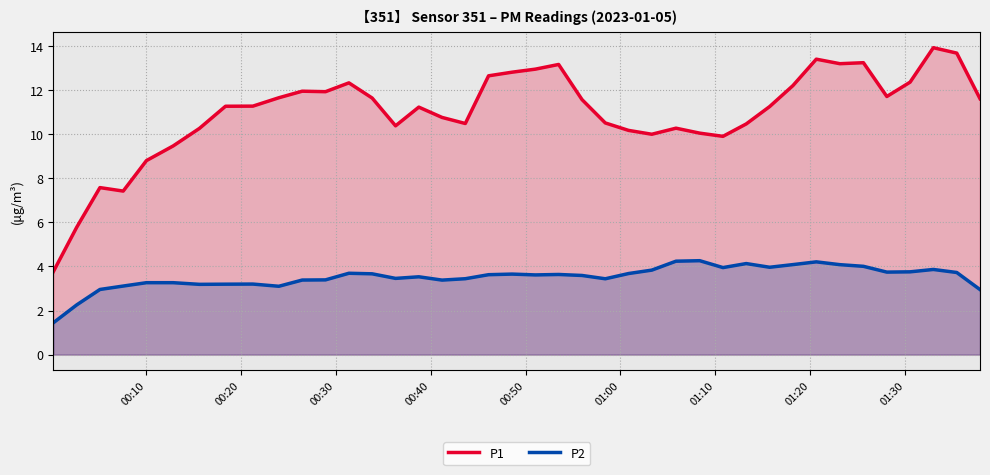

True or false: P1 and P2 cross at least once.

False